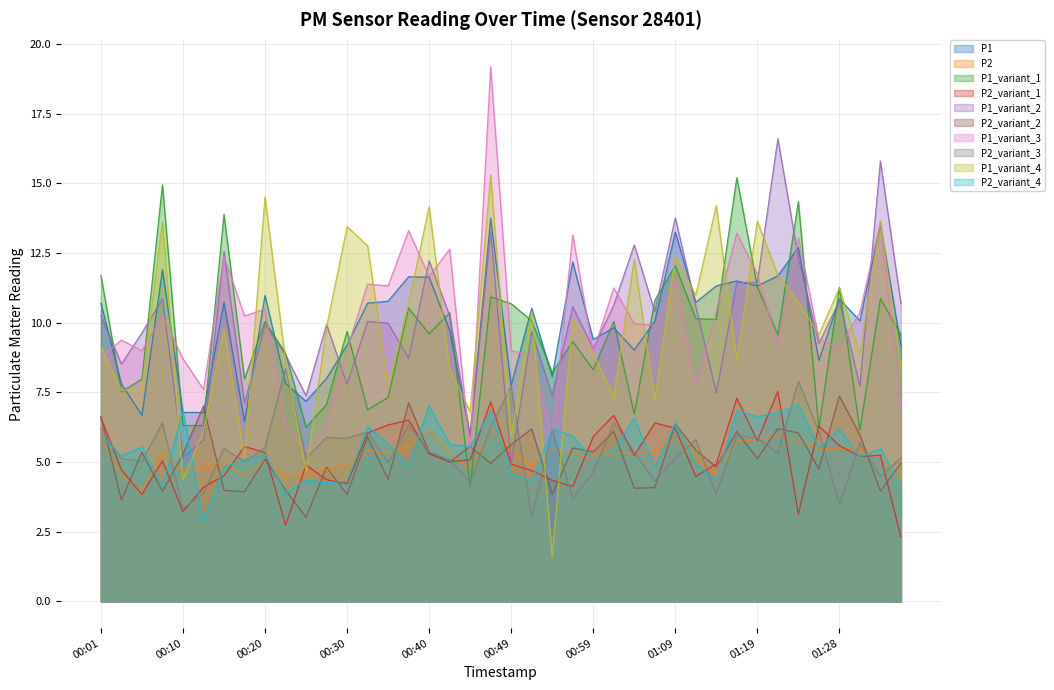

What is the greatest value displayed?

19.2